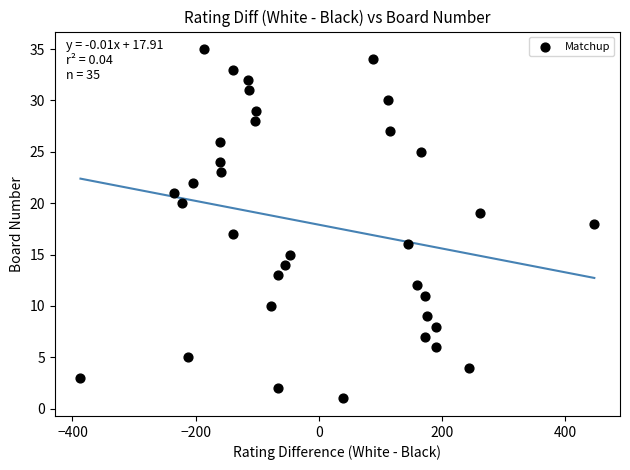

What is the range of Y values (max minus min)?

34